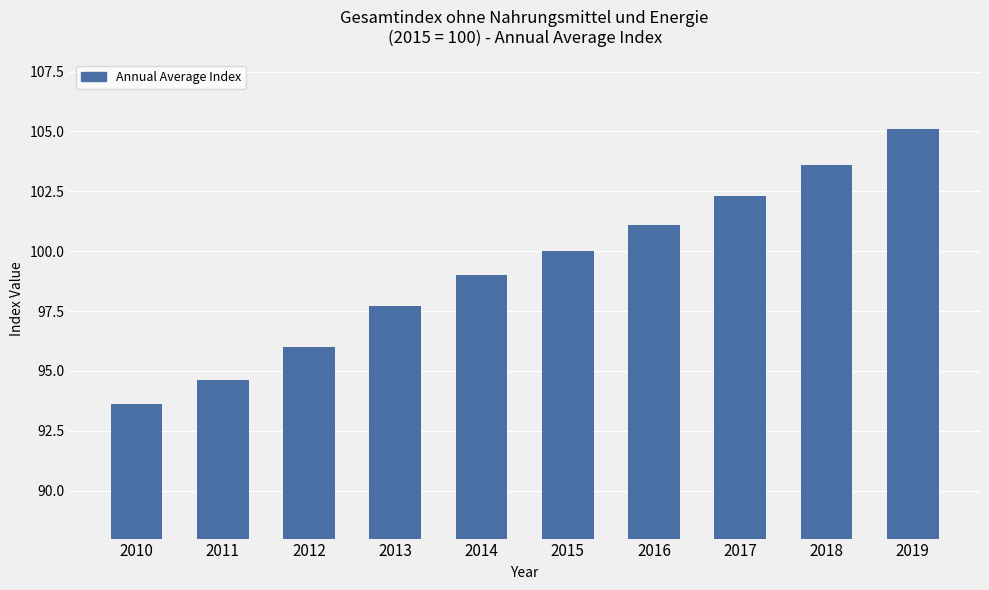

How many distinct data groups are displayed?

1